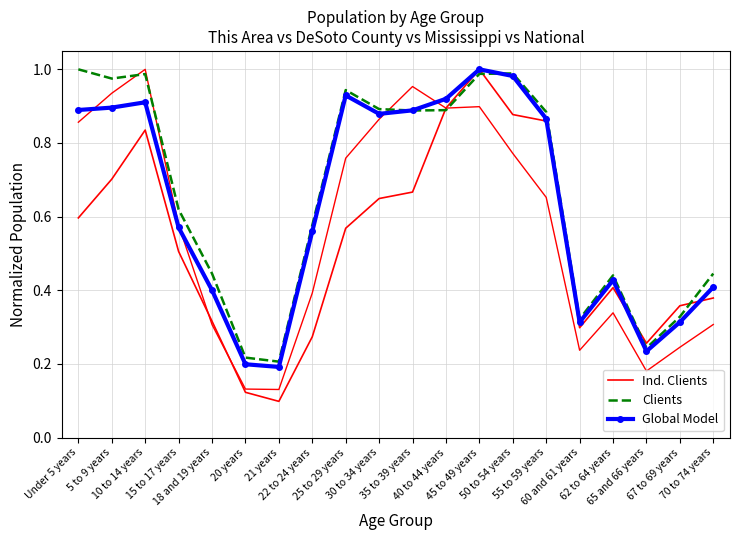

How many interior local peaks does the Global Model series have?

4